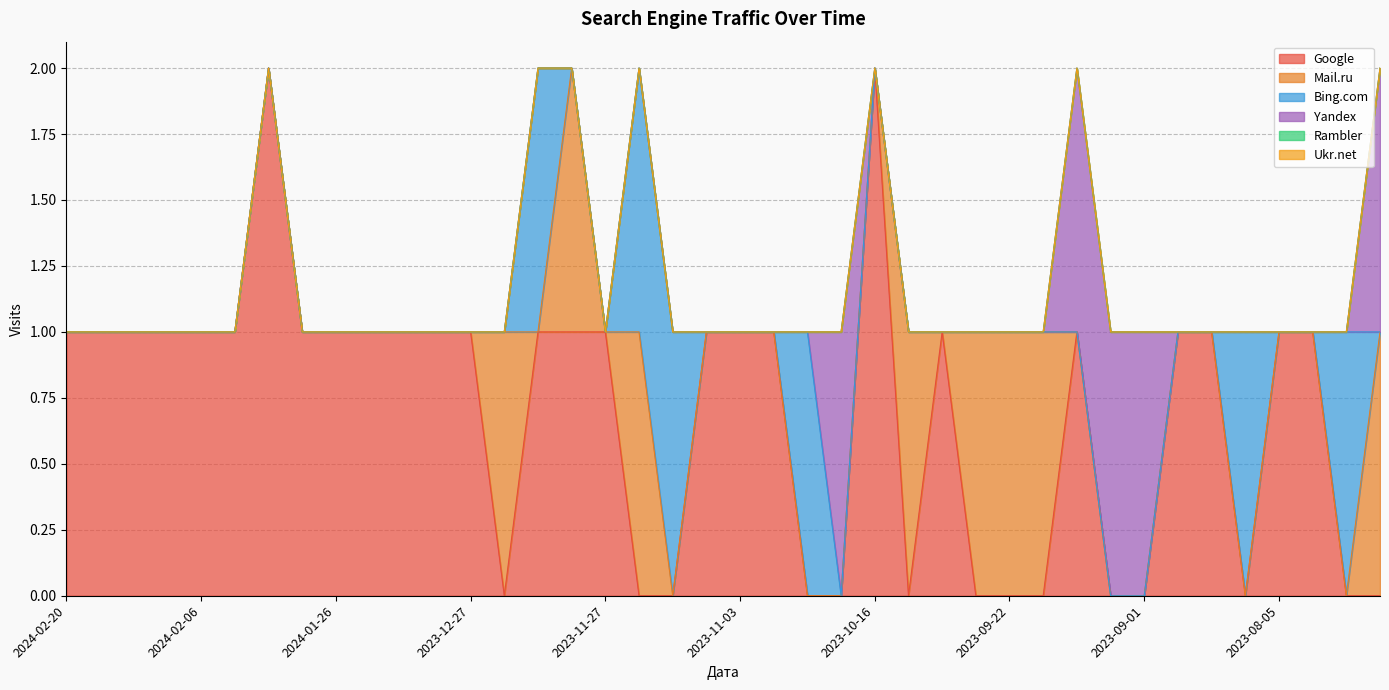

What is the label of the 1st point from the right?

2023-07-29